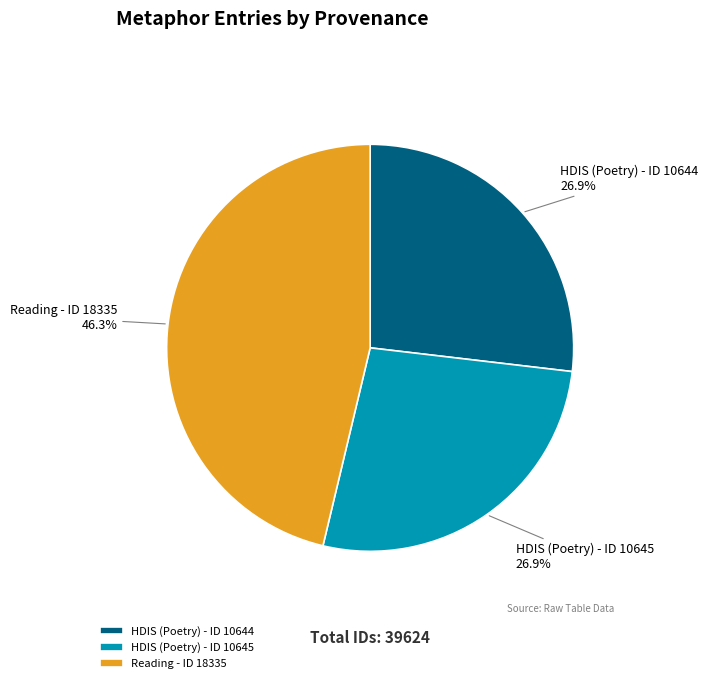

Is it true that Reading - ID 18335 is 46% of the pie?

True